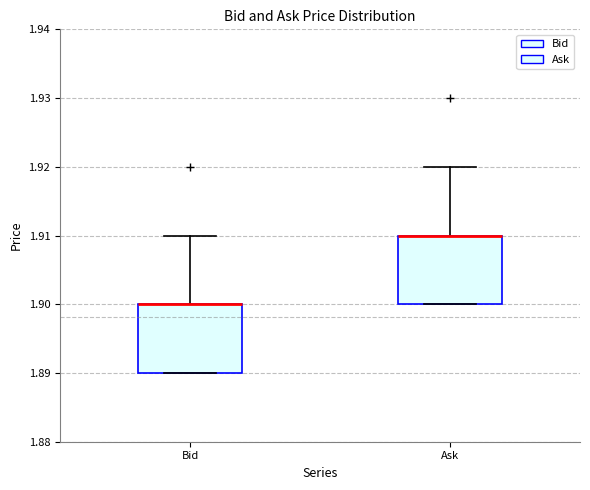

Reading left to right, transcribe this box plot: for each box, give where its median line is, the range the box spans, and where its two whiskers end, as read against the y-axis. The values are not printed on the chart, so give them approximately, as read against the axis.

Bid: median 1.90 (drawn on the box's upper edge), box 1.89 to 1.90, whiskers 1.89 to 1.91
Ask: median 1.91 (drawn on the box's upper edge), box 1.90 to 1.91, whiskers 1.90 to 1.92